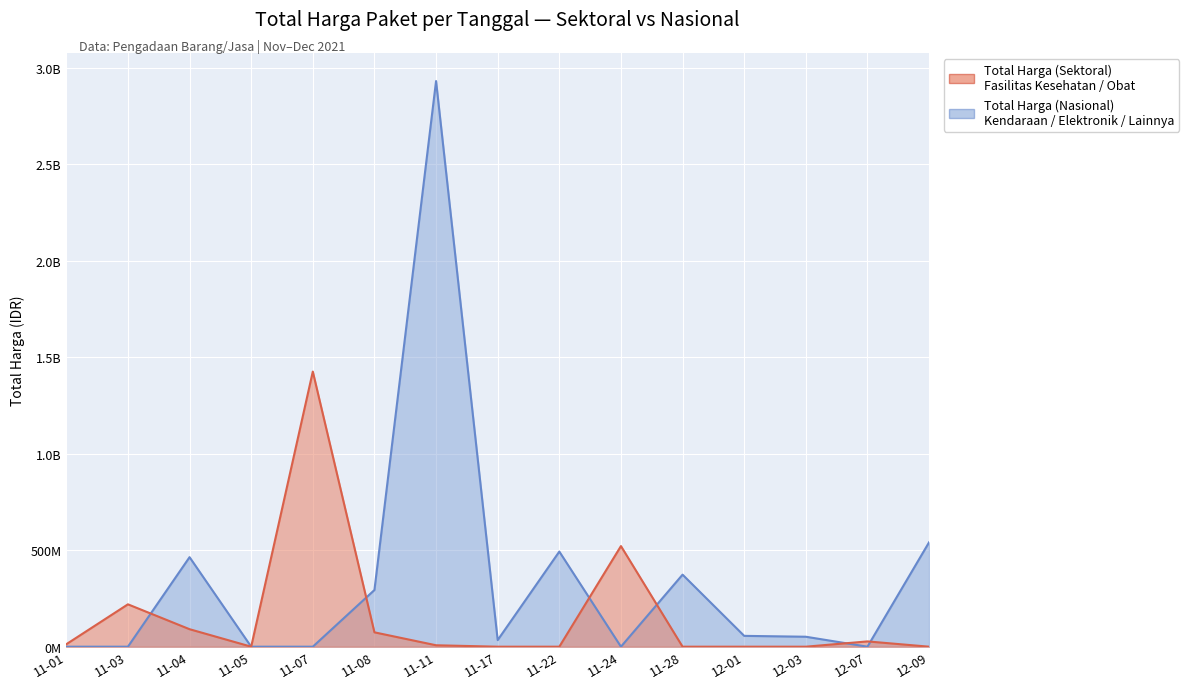

Does the chart display data point markers on the line(s)?

No